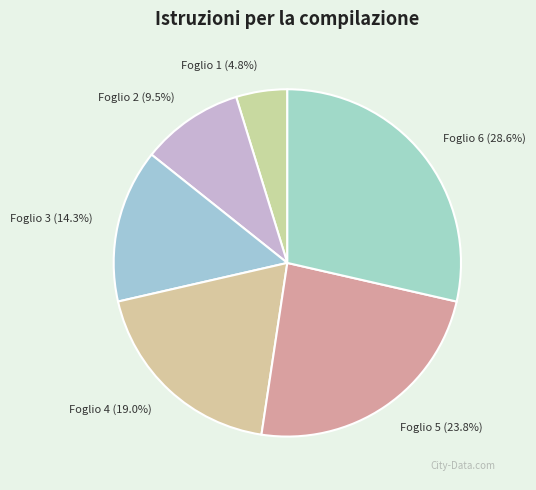

How many segments does this pie chart have?

6